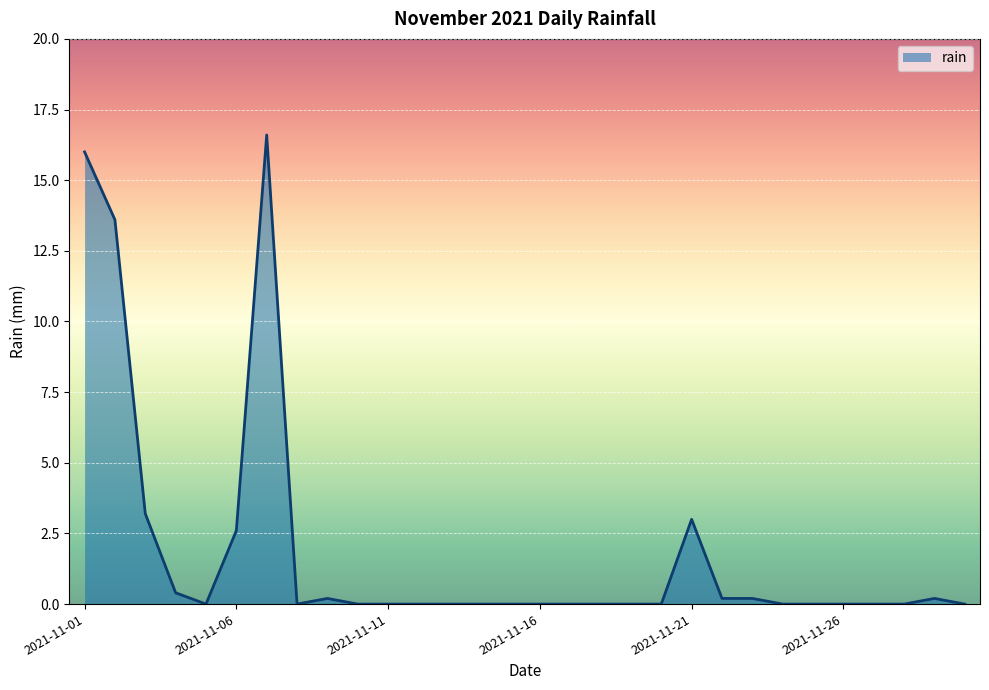

What is the difference between the maximum and minimum values?

16.6